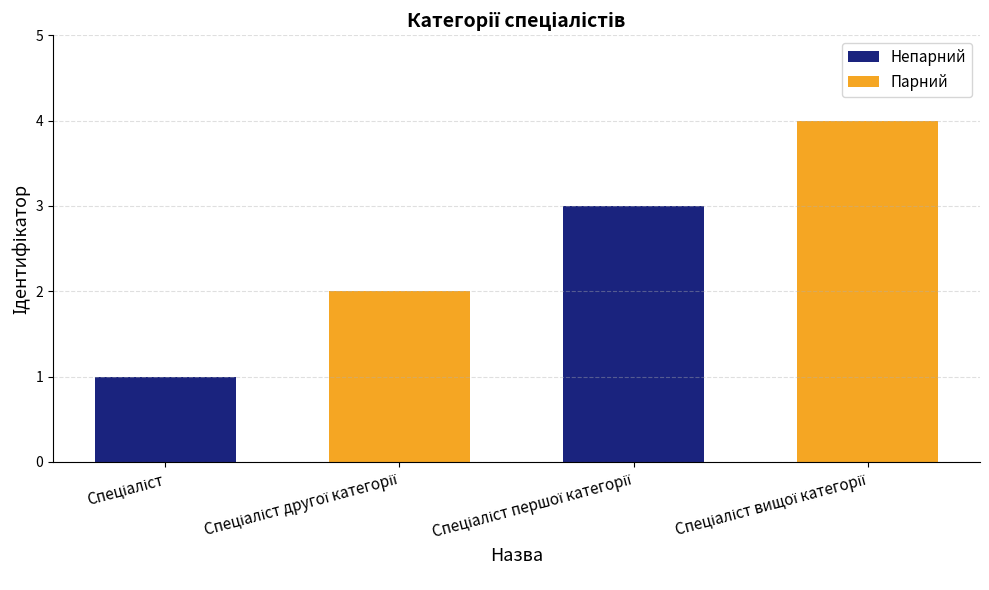

What is the maximum value shown in the chart?

4